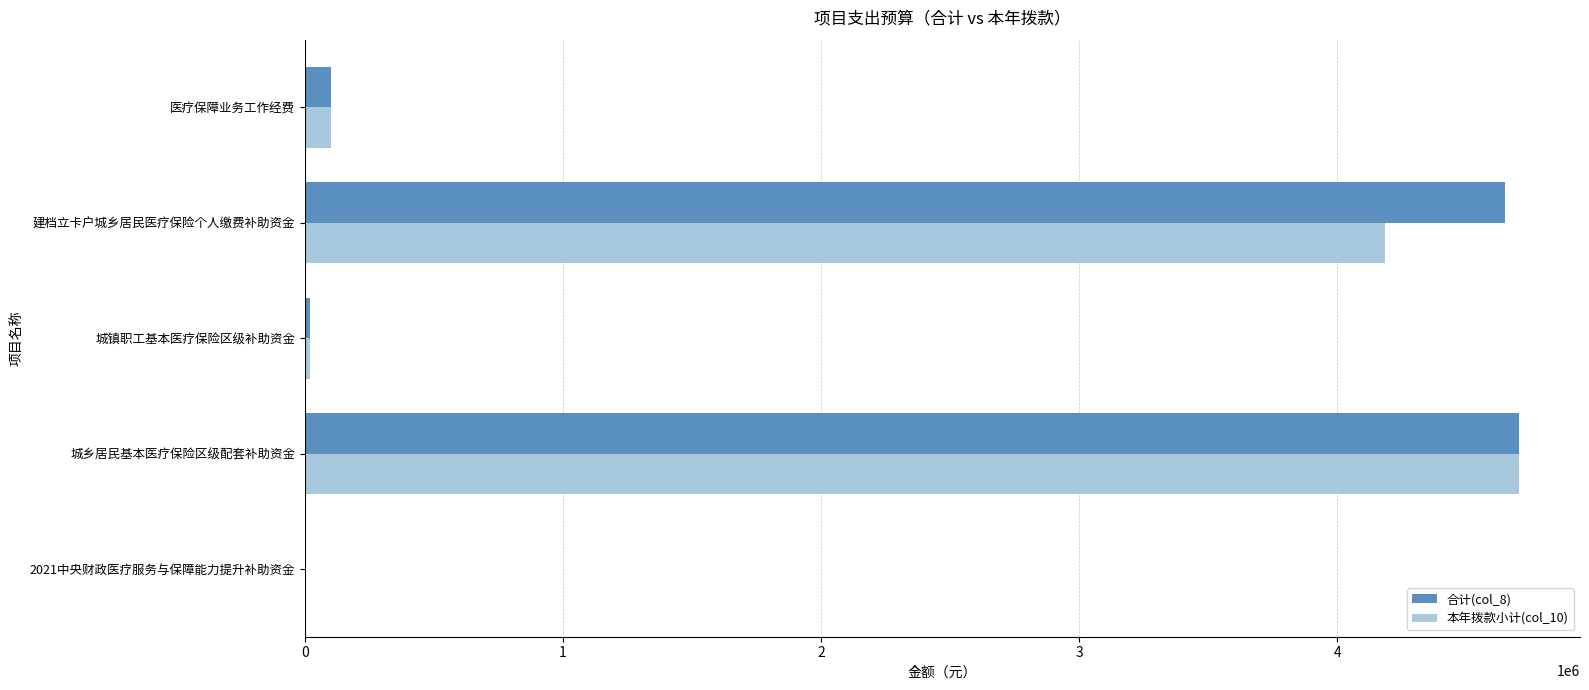

What is the average value of the 本年拨款小计(col_10) series?

1801871.7